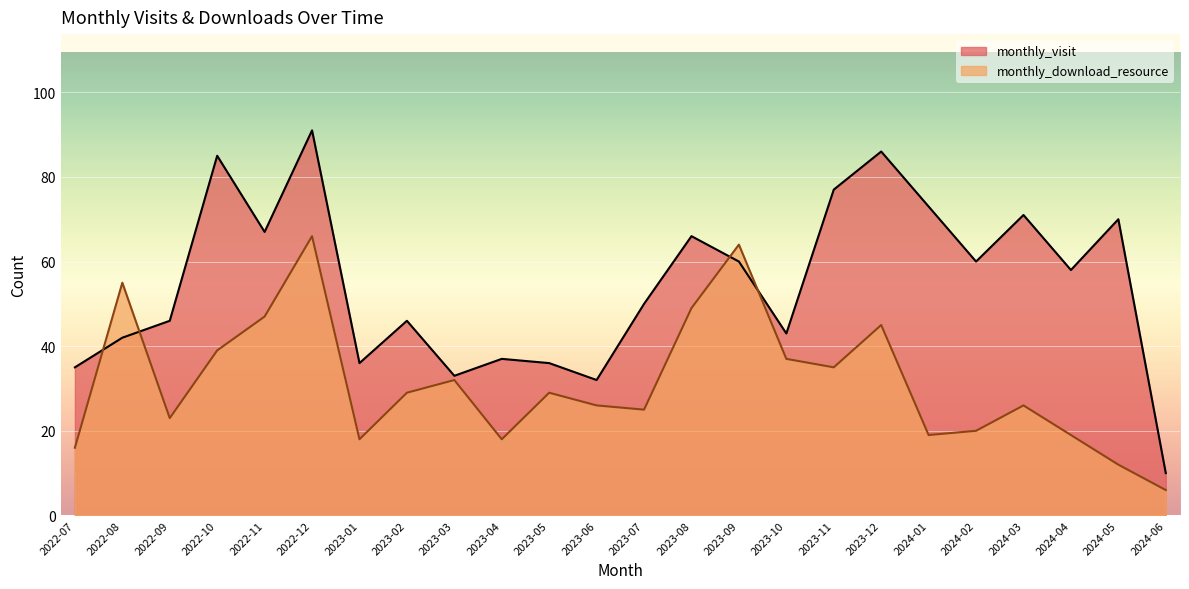

What is the approximate value of monthly_download_resource at 2022-07, to the nearest 5?

15